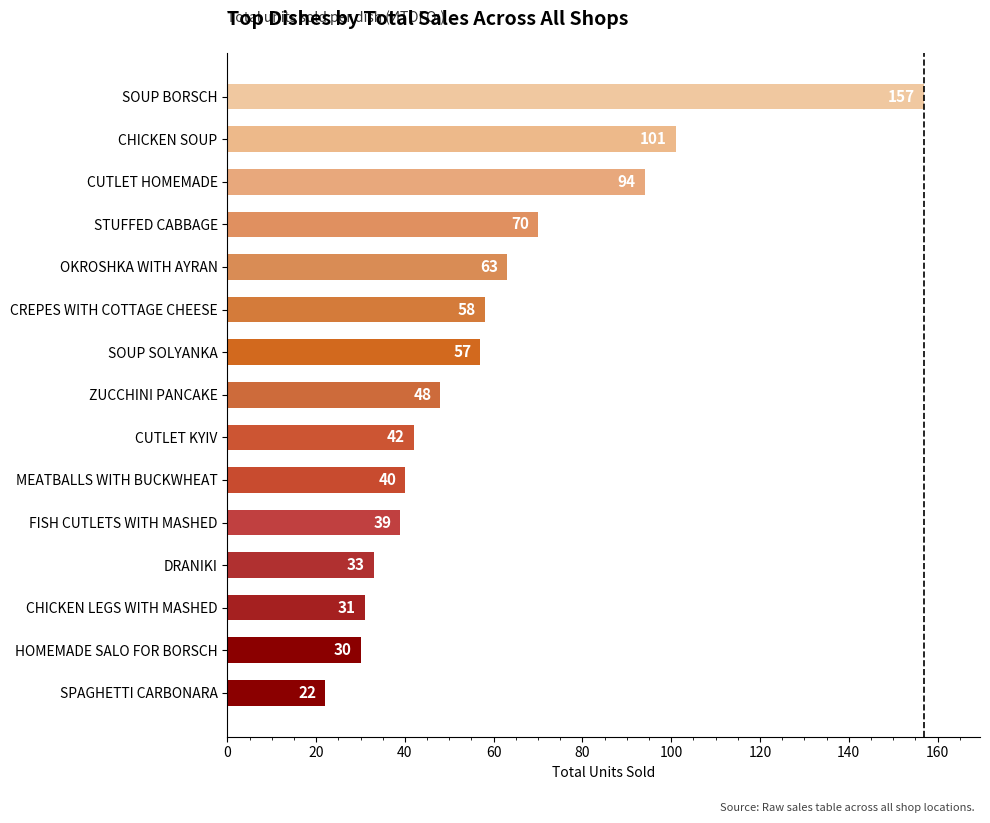

Which has a higher value, CREPES WITH COTTAGE CHEESE or ZUCCHINI PANCAKE?

CREPES WITH COTTAGE CHEESE